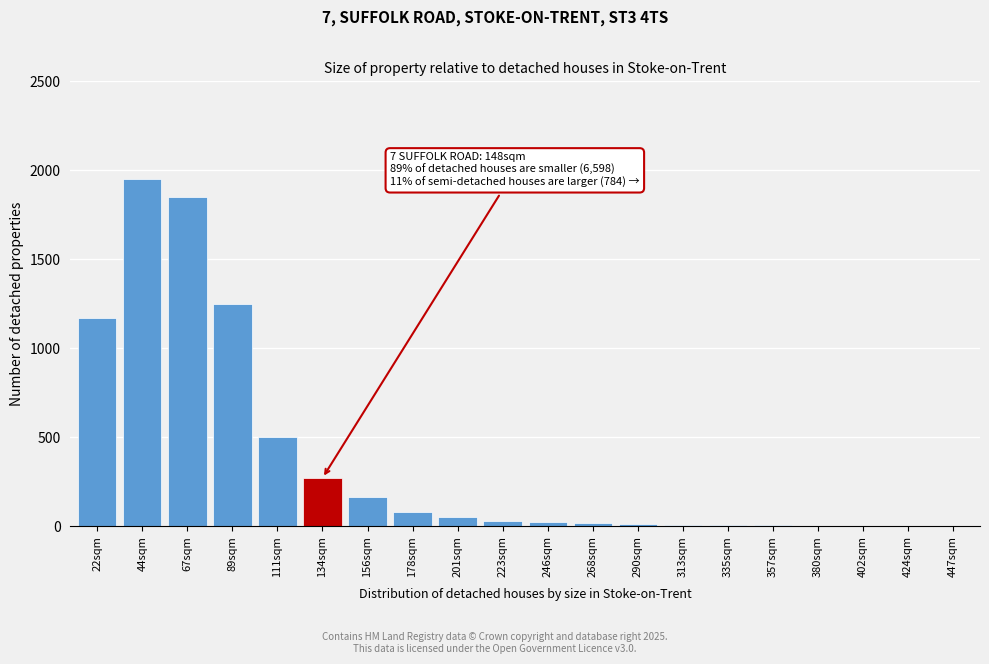

Approximately how many times larger is the value at 67sqm compared to 156sqm?

11.2